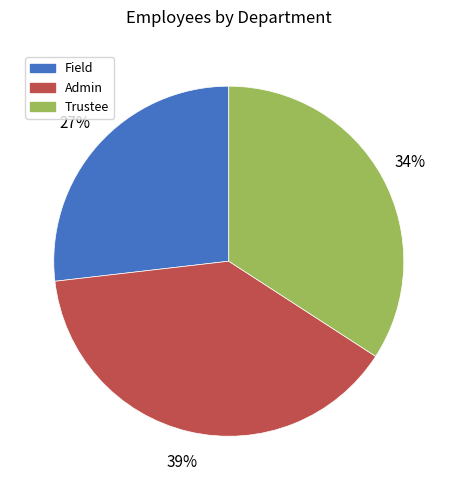

Does Admin represent more than half of the total?

No